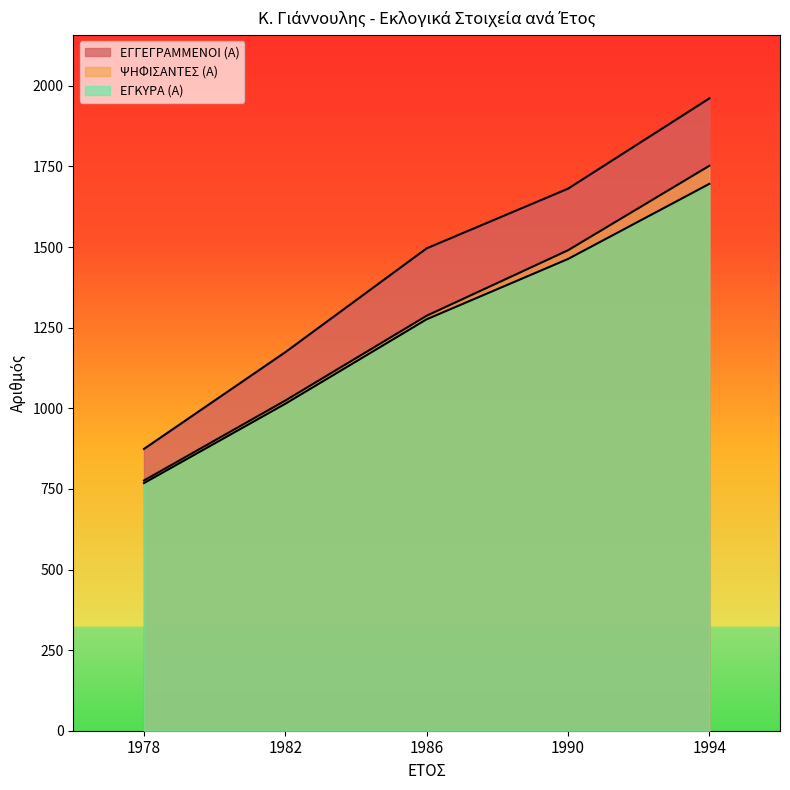

Which series has the widest spread of values?

ΕΓΓΕΓΡΑΜΜΕΝΟΙ (Α)